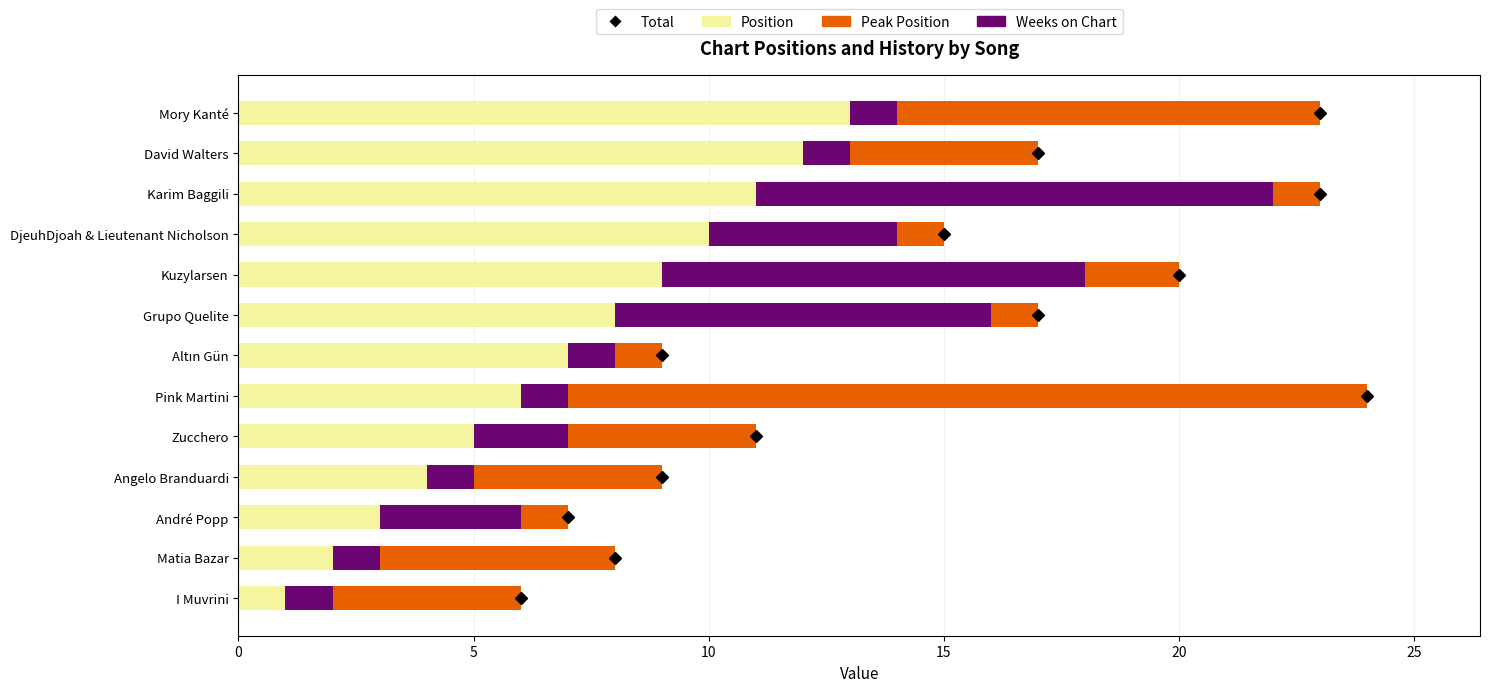

How many series are shown in this chart?

3